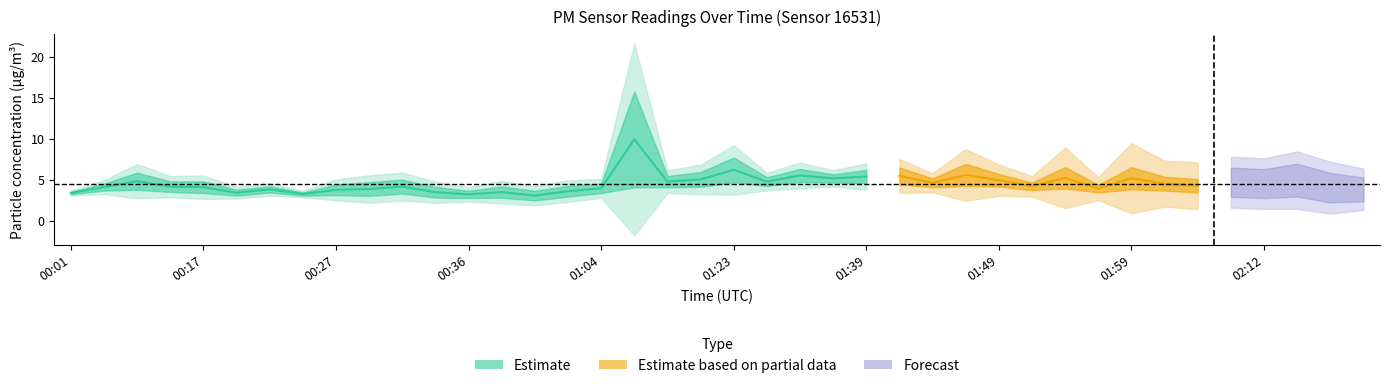

How many data points in P2 are above 3?

35